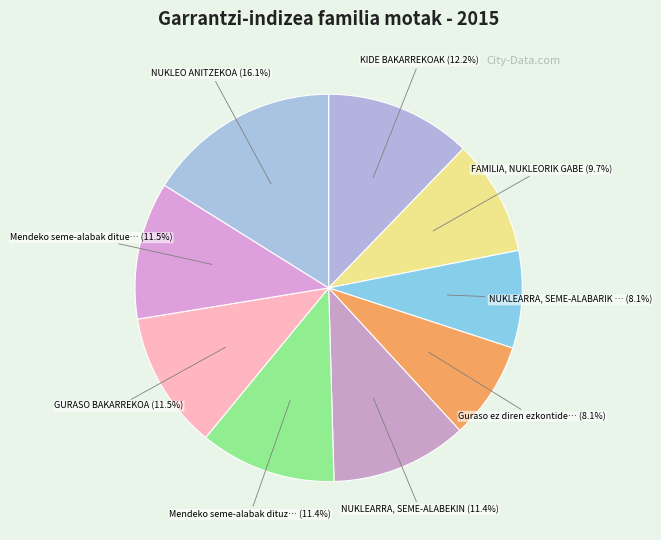

Is there a majority slice in this chart?

No